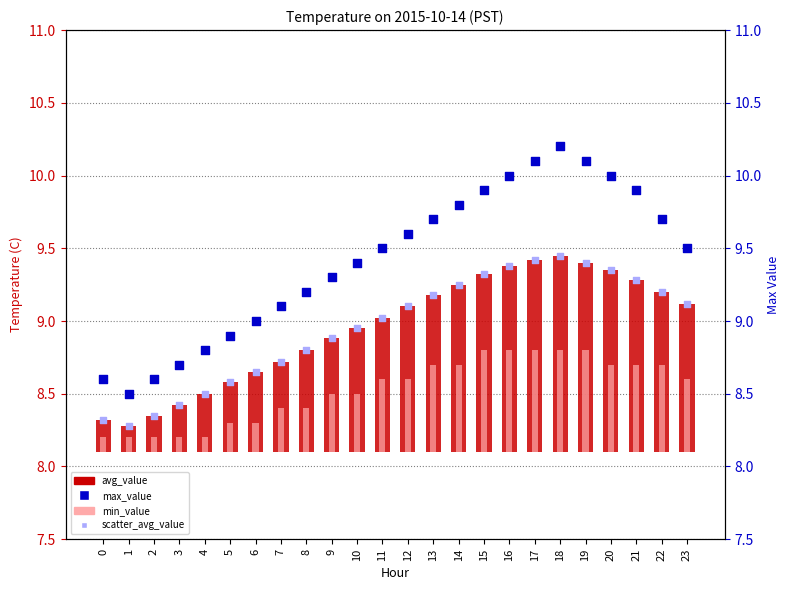

Is the value of max_value at 3 greater than the value of min_value at 22?

Yes